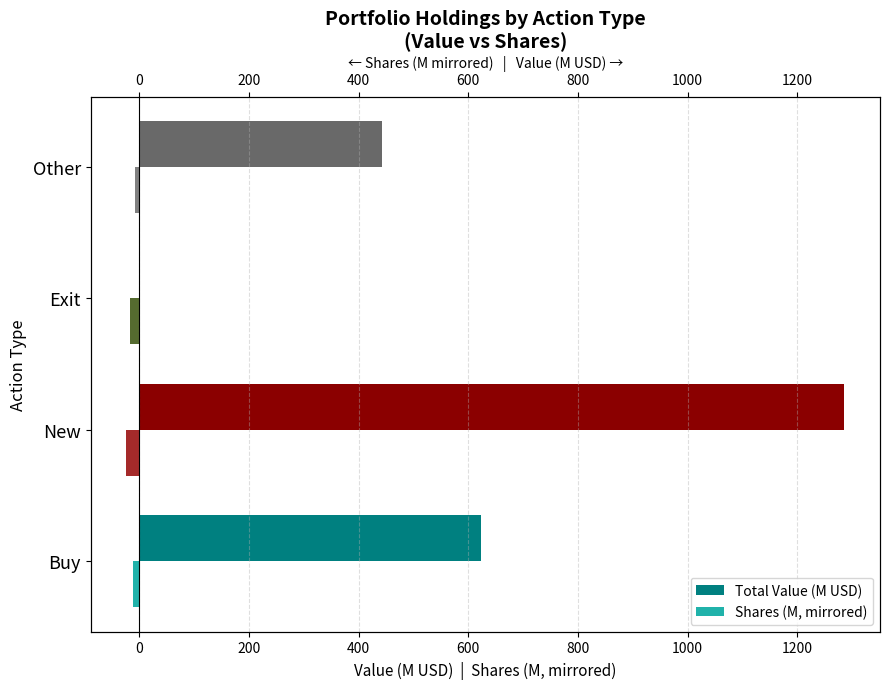

What is the difference between the second highest and minimum values in the Shares (M, mirrored) series?

12.0